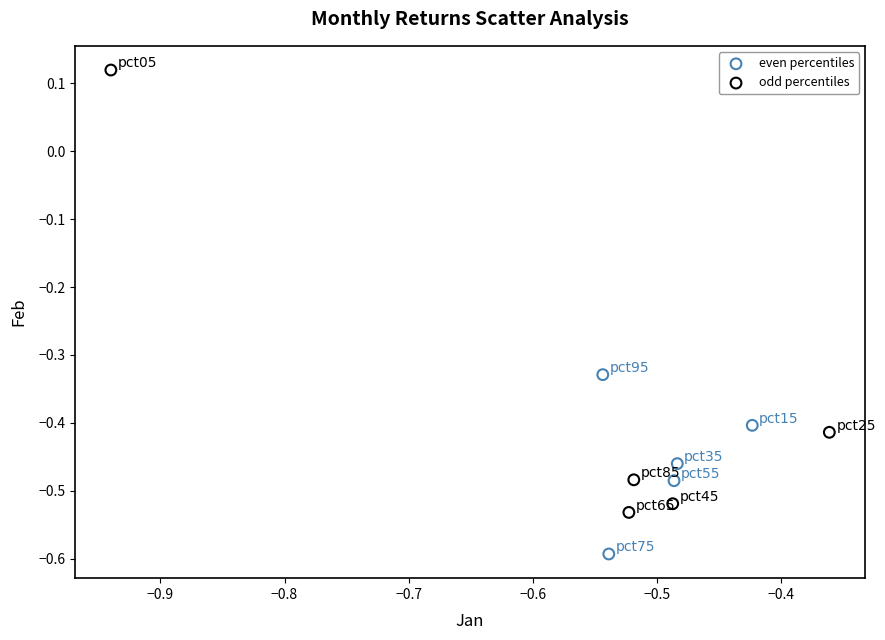

Which series contains the highest Y value?

odd percentiles